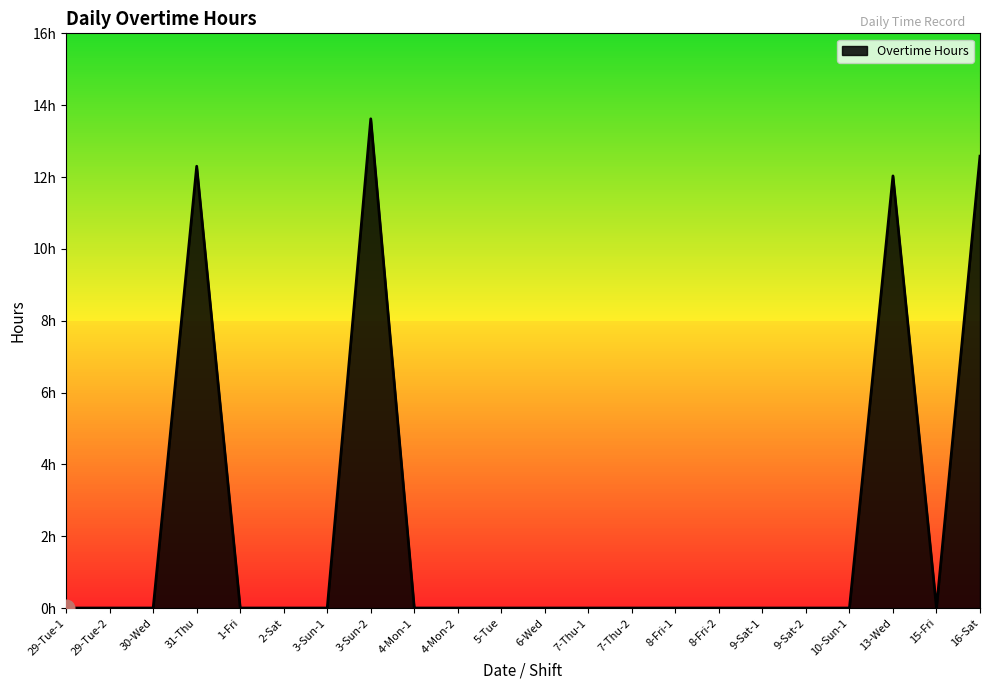

Is this an area chart (filled region under the line)?

Yes